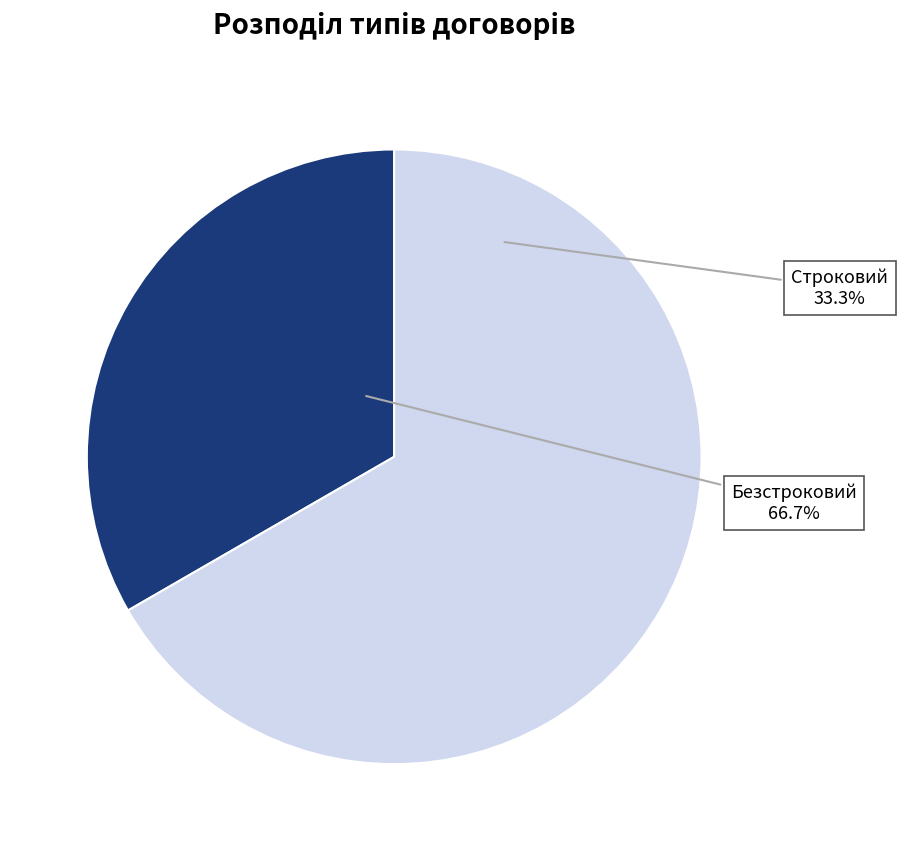

To the nearest percent, what portion does Строковий represent?

33%